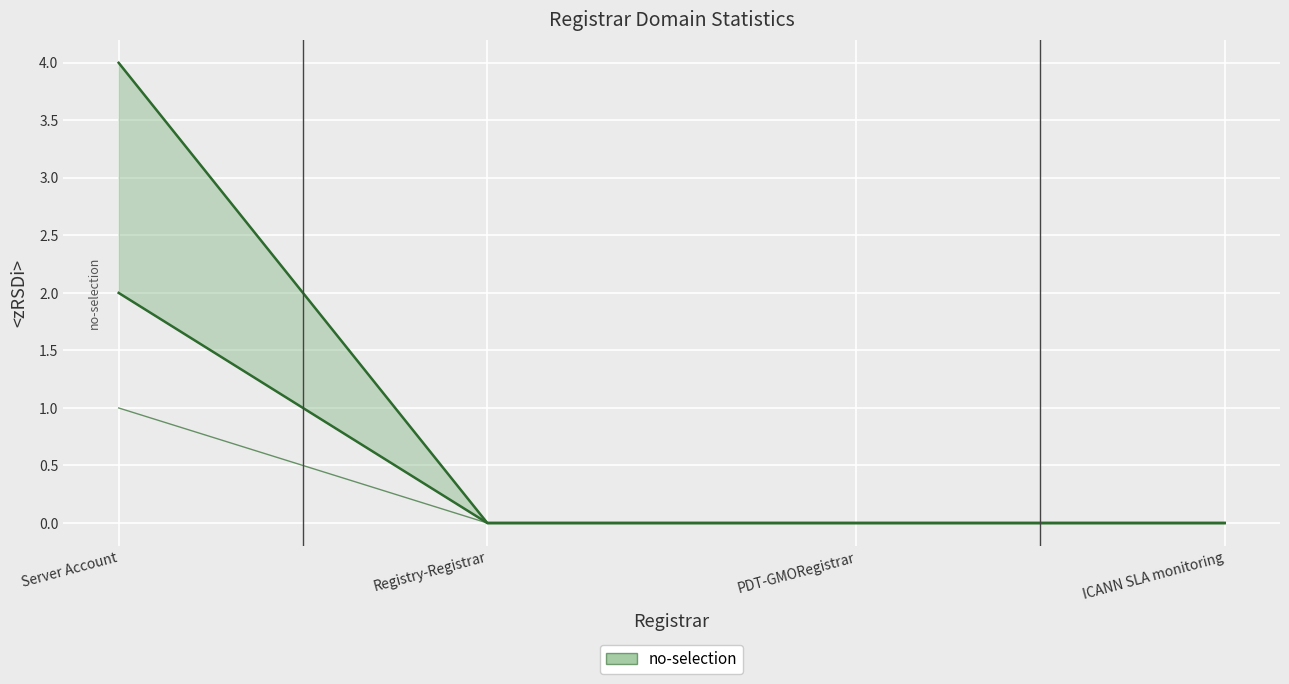

Reading right to left, extract all data points from this chart.

ICANN SLA monitoring=0	PDT-GMORegistrar=0	Registry-Registrar=0	Server Account=4